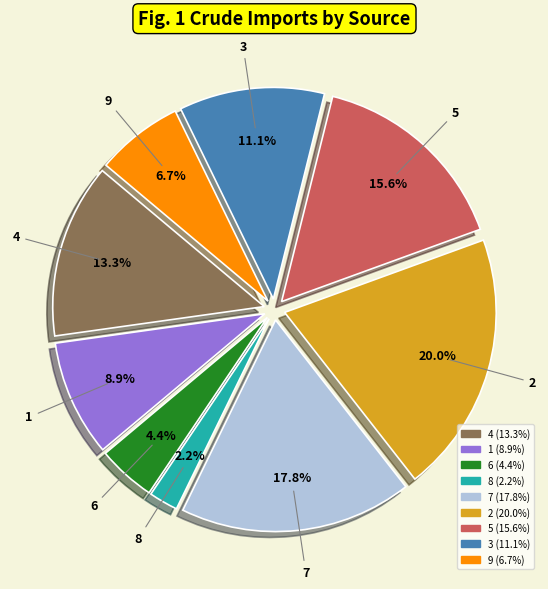

Between 9 and 5, which is larger?

5